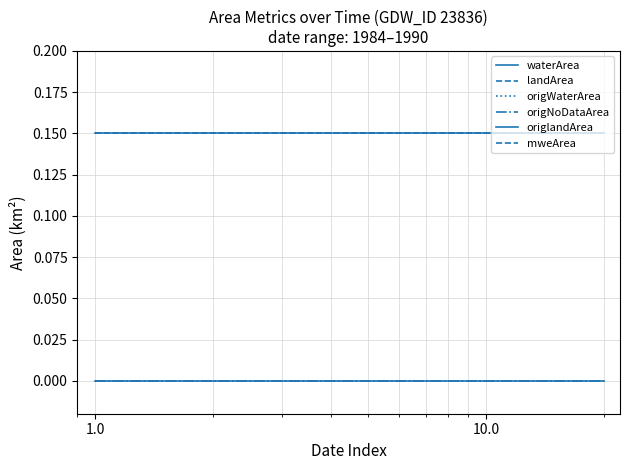

Does the chart display data point markers on the line(s)?

No